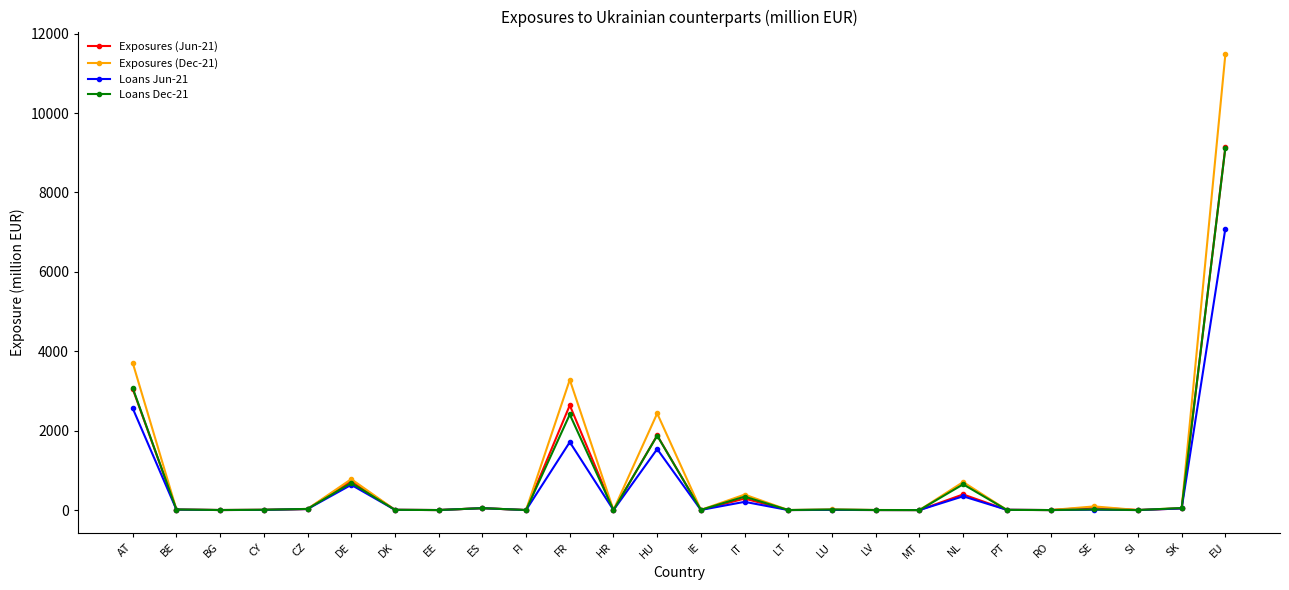

Does the chart have visible grid lines?

No